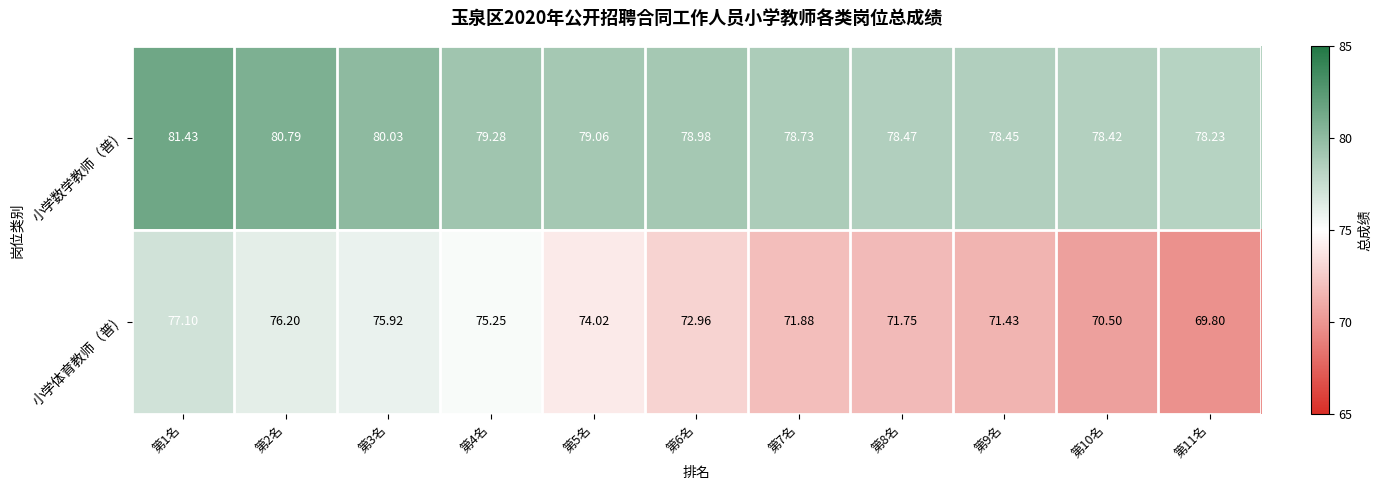

Is the value of 小学数学教师（普) at 第5名 greater than the value of 小学体育教师（普) at 第9名?

Yes